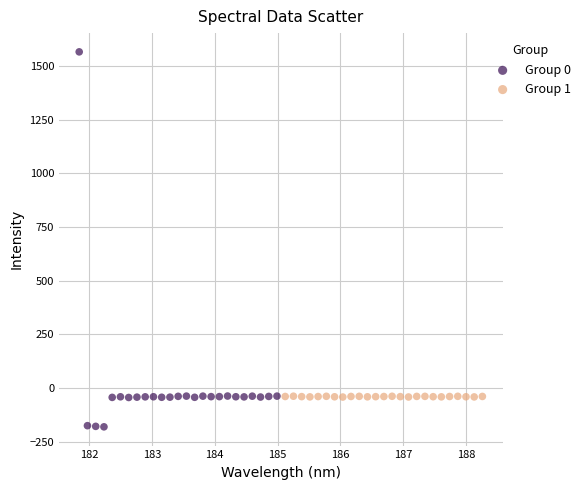

Which series contains the lowest Y value?

Group 0